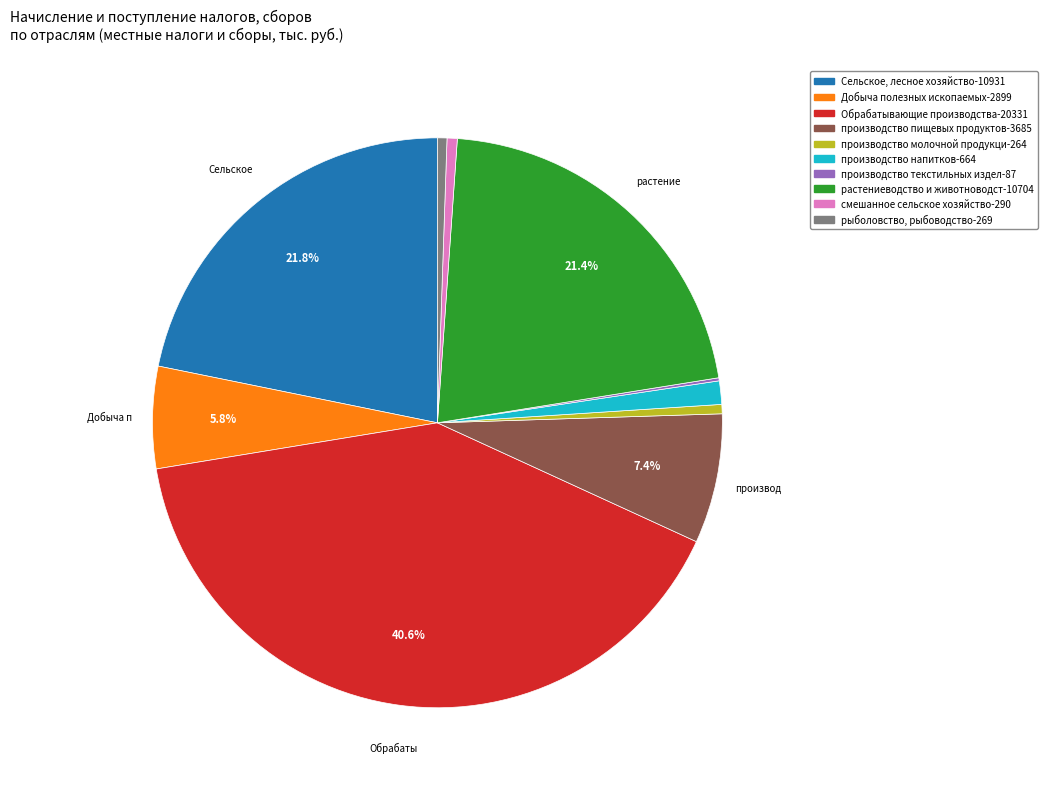

To the nearest percent, what is the difference between the largest and smallest slice percentages?

40%